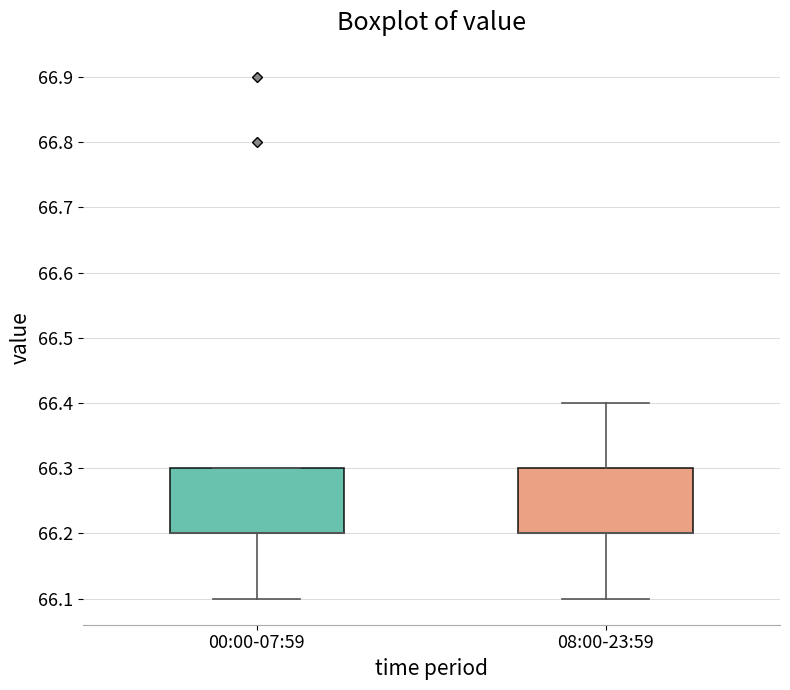

Reading left to right, read every box against the y-axis: the position of its median line, the range the box covers, and the ends of its whiskers. The values are not printed on the chart, so give them approximately, as read against the axis.

00:00-07:59: median 66.2 (drawn on the box's lower edge), box 66.2 to 66.3, whiskers 66.1 to 66.3
08:00-23:59: median 66.2 (drawn on the box's lower edge), box 66.2 to 66.3, whiskers 66.1 to 66.4